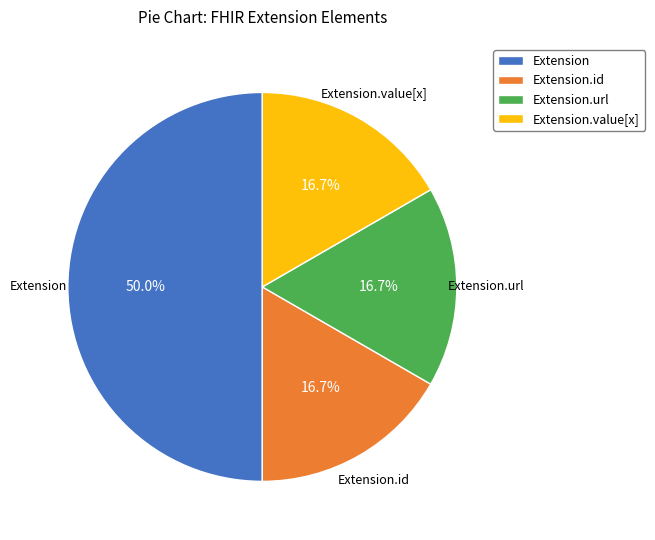

Does Extension.id represent more than half of the total?

No